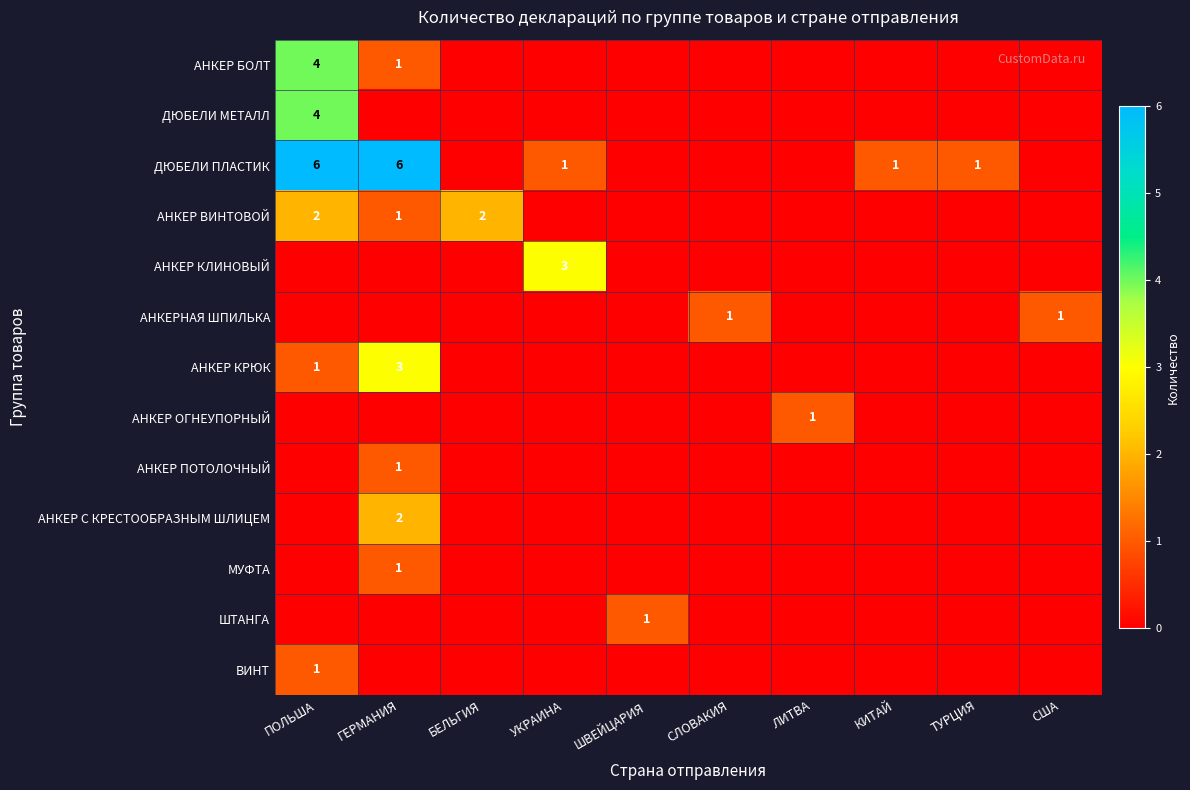

Rank the categories by ВИНТ value from lowest to highest.

ГЕРМАНИЯ, БЕЛЬГИЯ, УКРАИНА, ШВЕЙЦАРИЯ, СЛОВАКИЯ, ЛИТВА, КИТАЙ, ТУРЦИЯ, США, ПОЛЬША